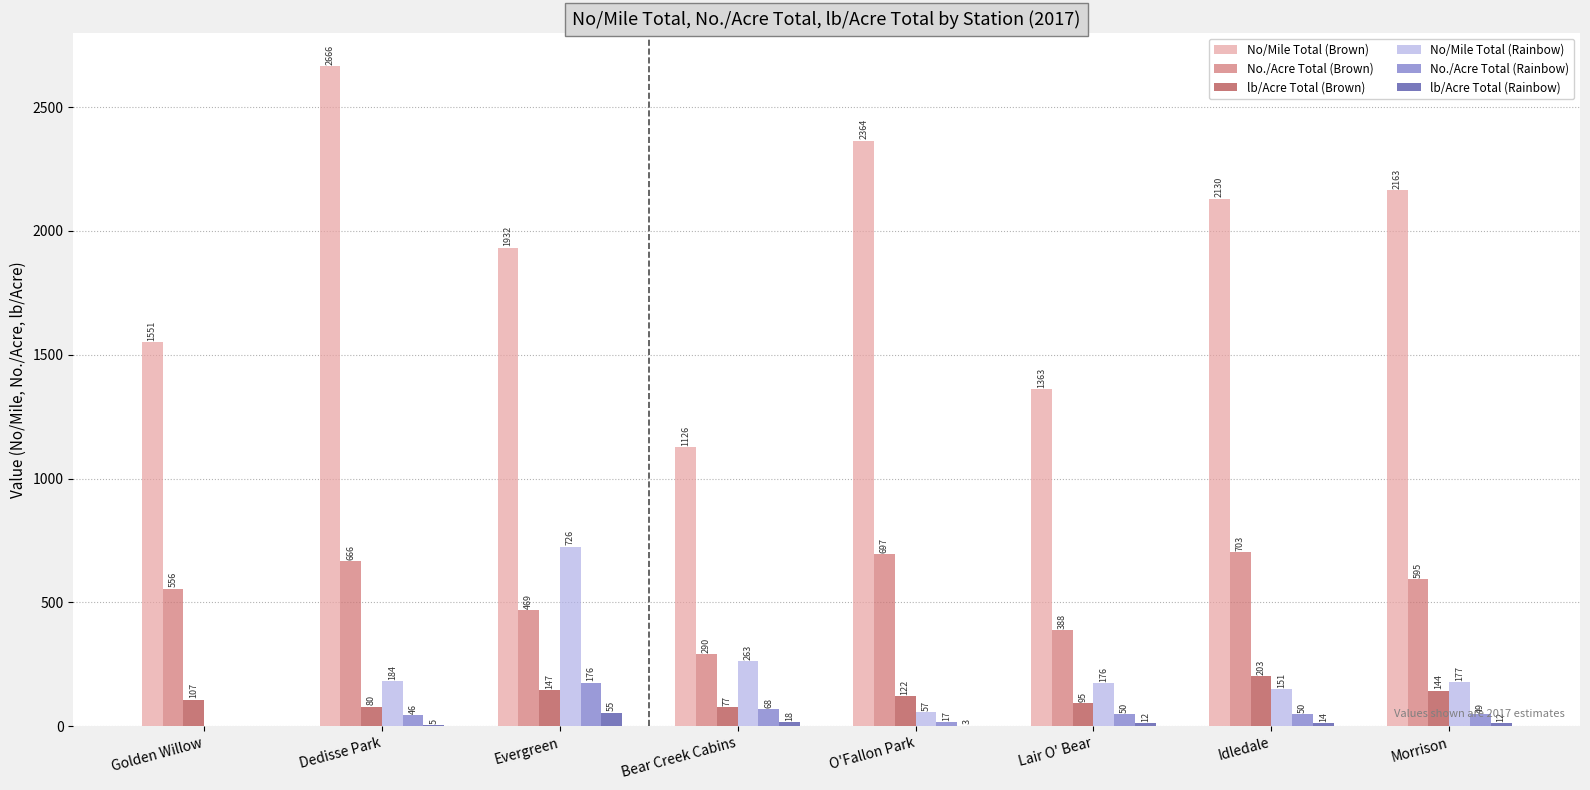

True or false: lb/Acre Total (Brown) has a value of 211.6 at O'Fallon Park.

False